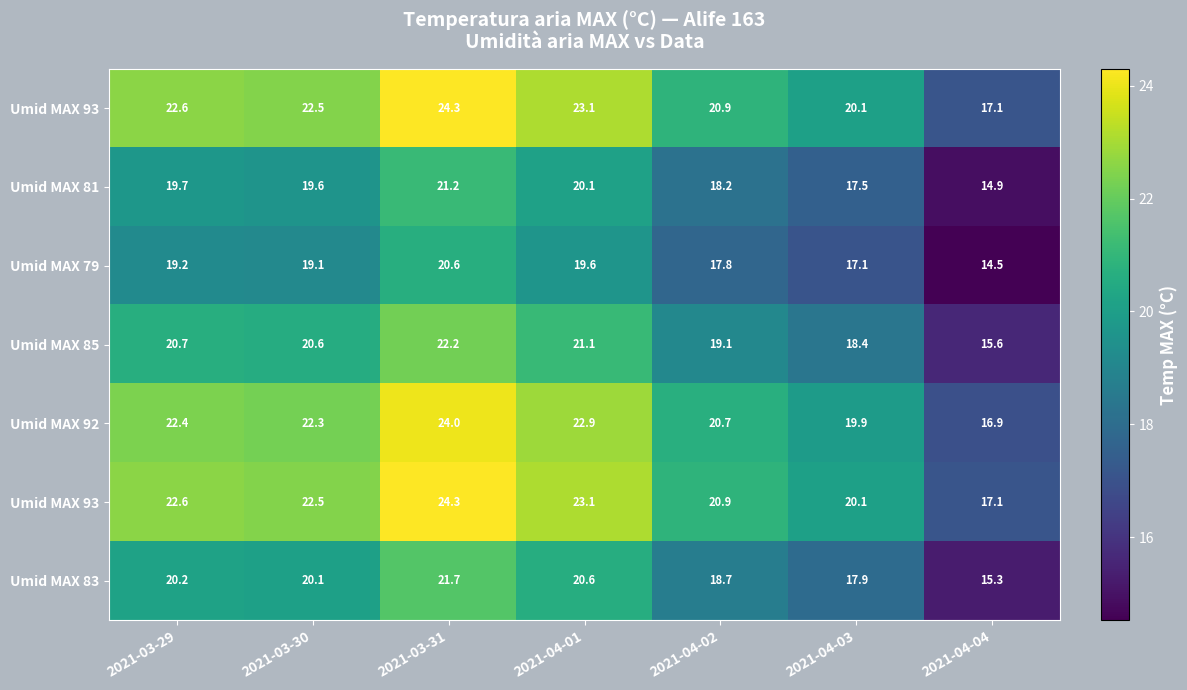

What is the maximum value shown in the chart?

24.3